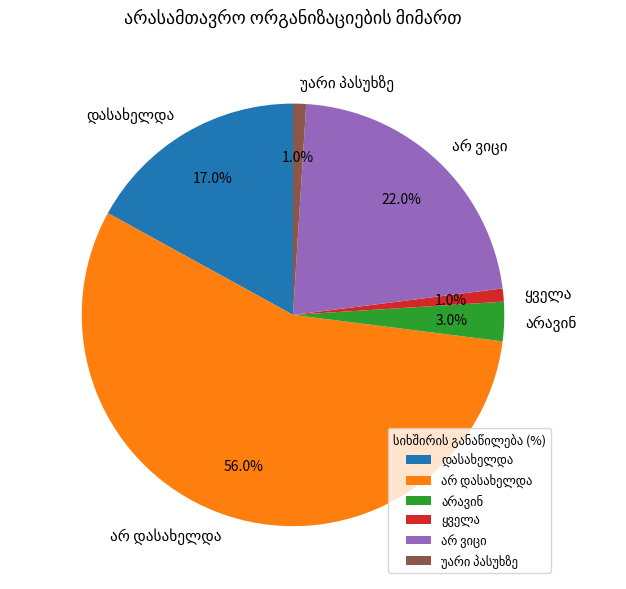

Is there any slice that represents more than half of the pie?

Yes